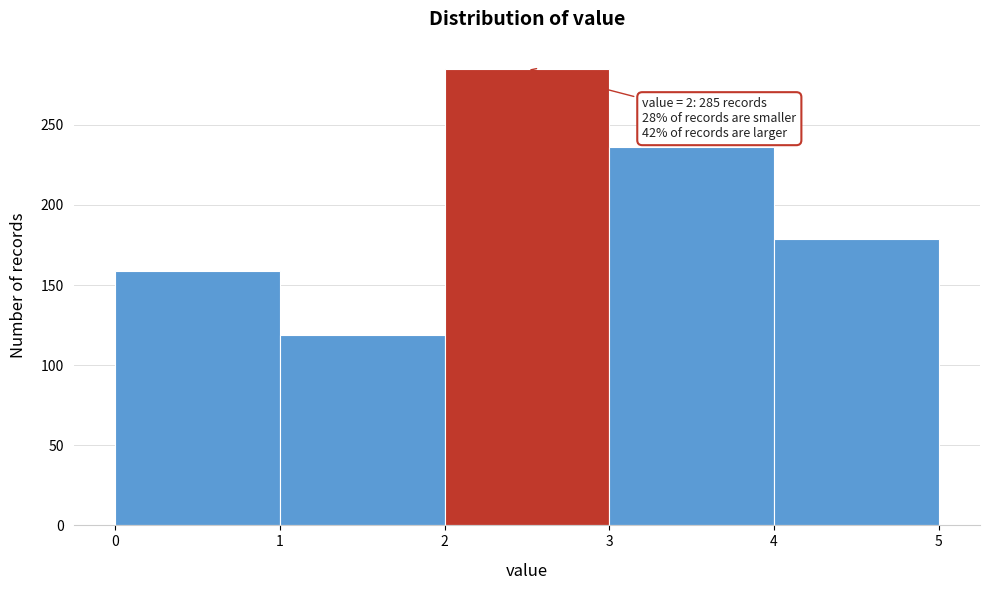

Over which range of the x-axis is the bar tallest?

2 to 3